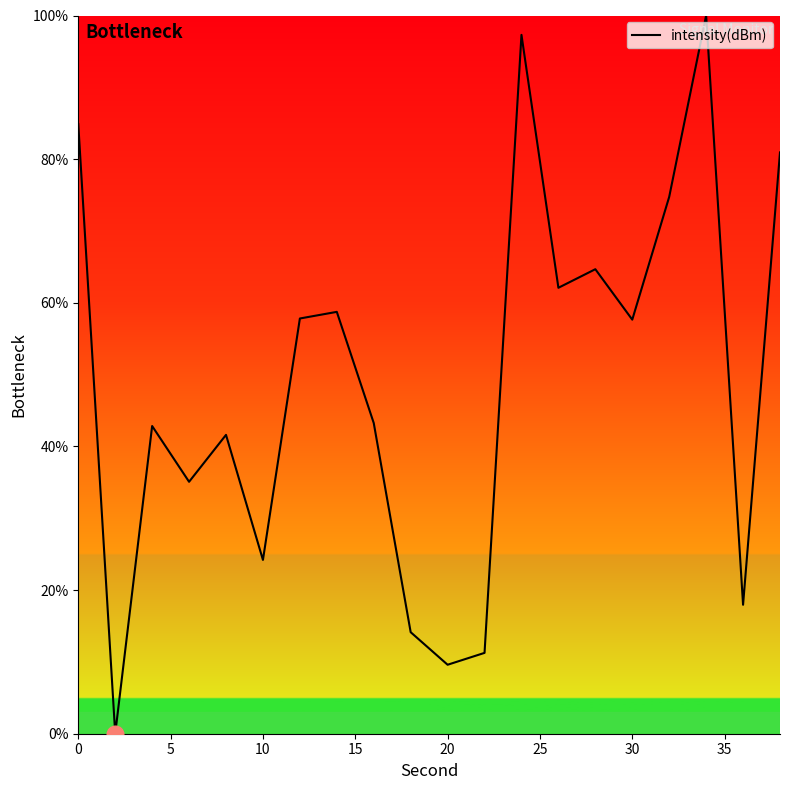

What is the difference between the maximum and minimum values?

100.0